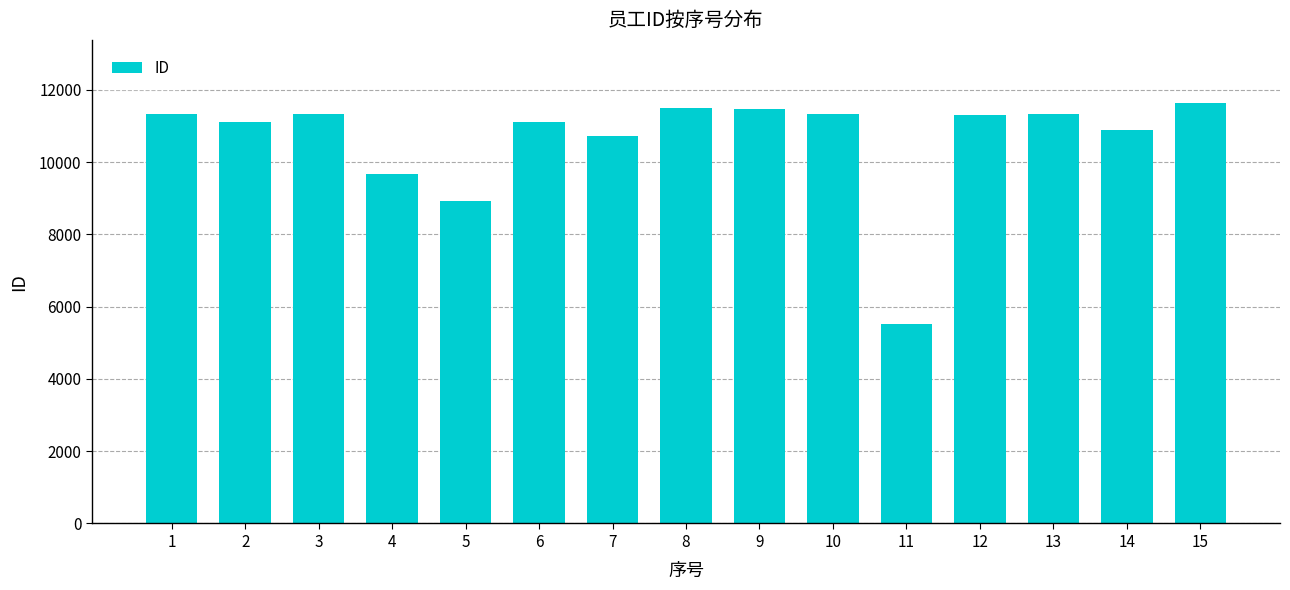

How many bars are there in total?

15